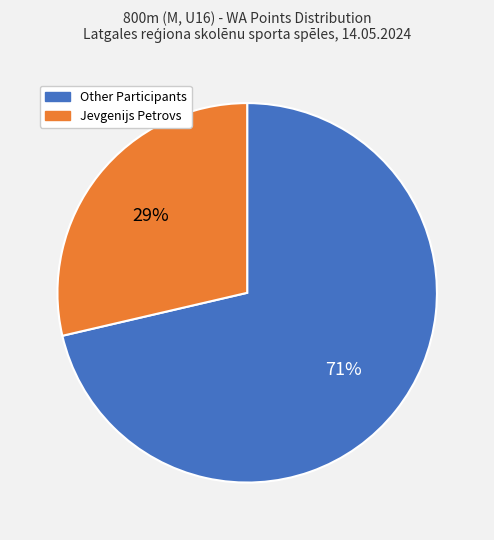

Is there any slice that represents more than half of the pie?

Yes